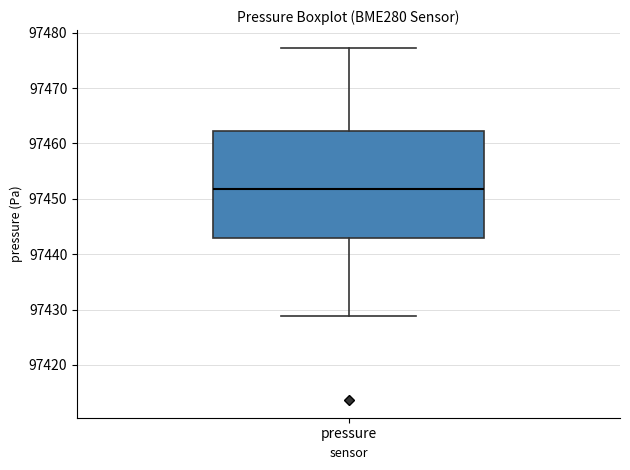

Read this box plot against the y-axis: the position of the median line, the range covered by the box, and the ends of both whiskers. The values are not printed on the chart, so give them approximately, as read against the axis.

median 97452, box 97443 to 97462, whiskers 97429 to 97477